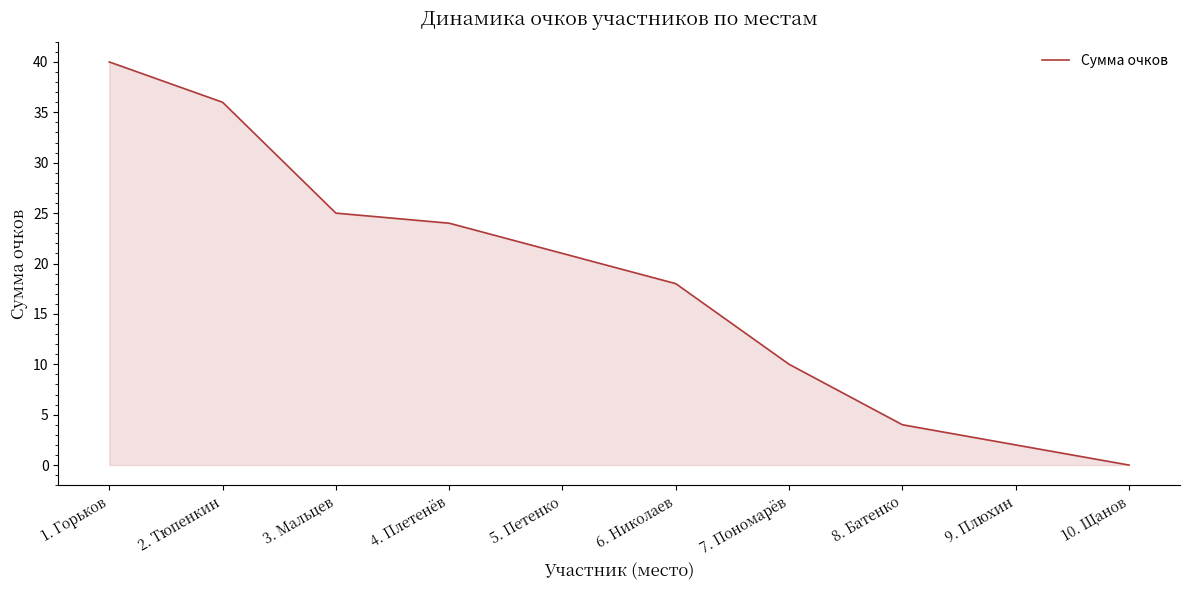

The chart shows a value of 40 at 1. Горьков. True or false?

True